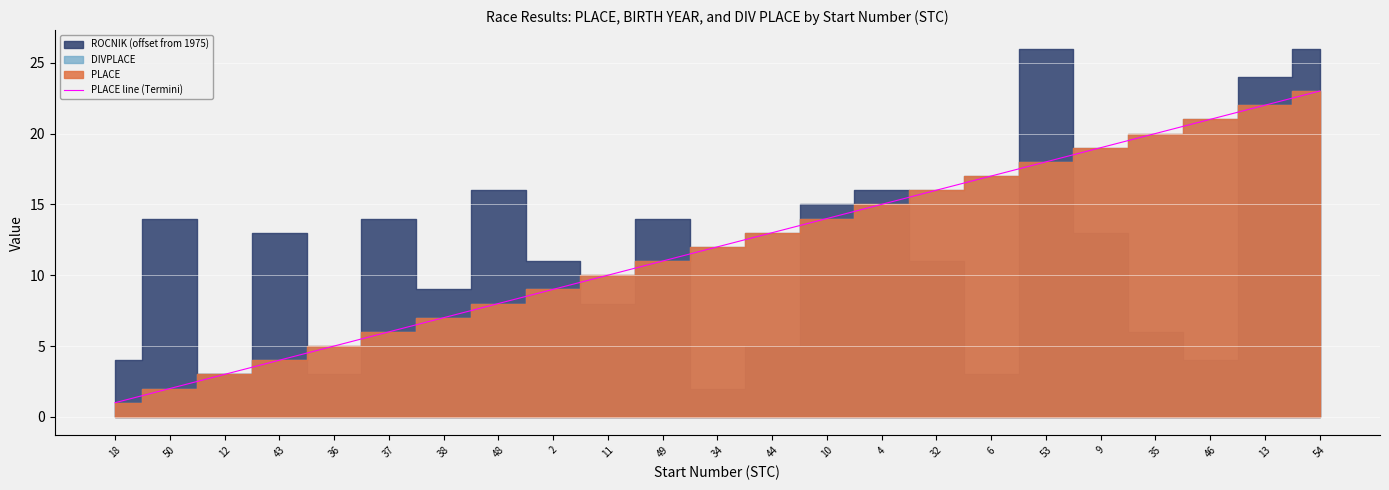

What position from the right is 48?

16